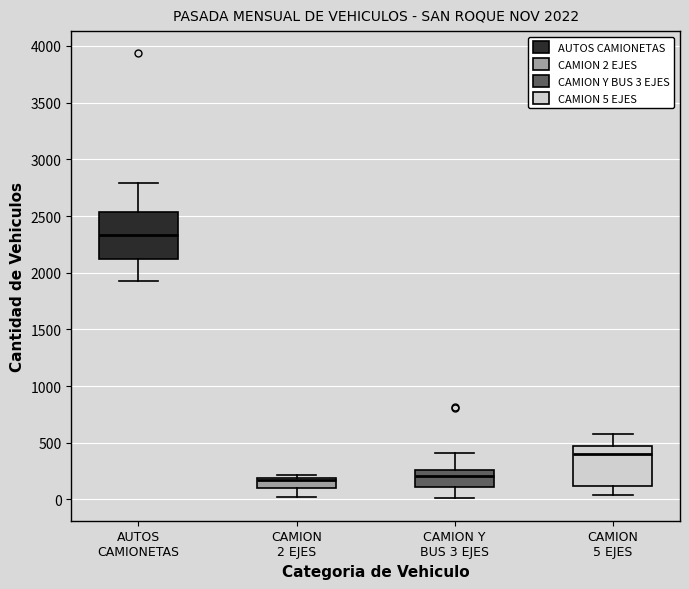

Which box is the tallest, from its lower edge to its upper edge?

AUTOS CAMIONETAS